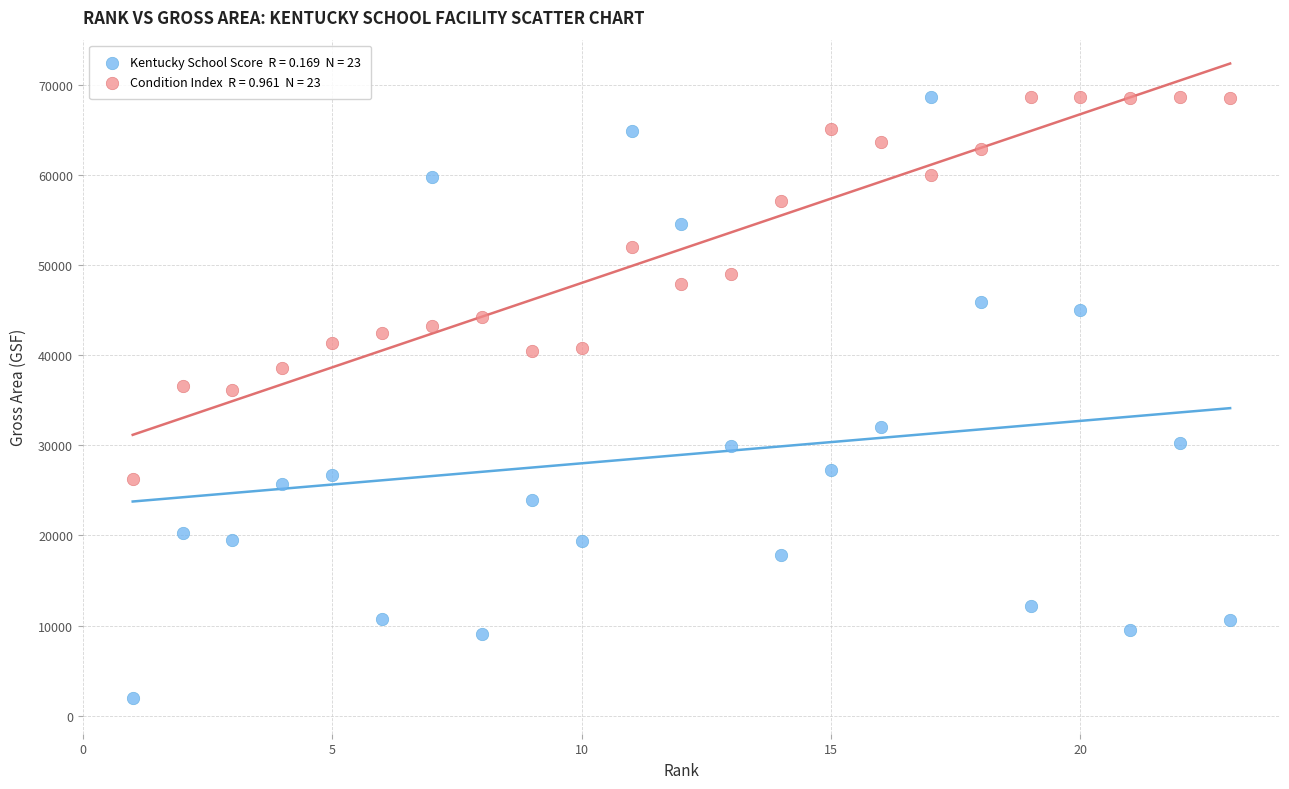

Across all data points, what is the range of Y values (max minus min)?

66634.0